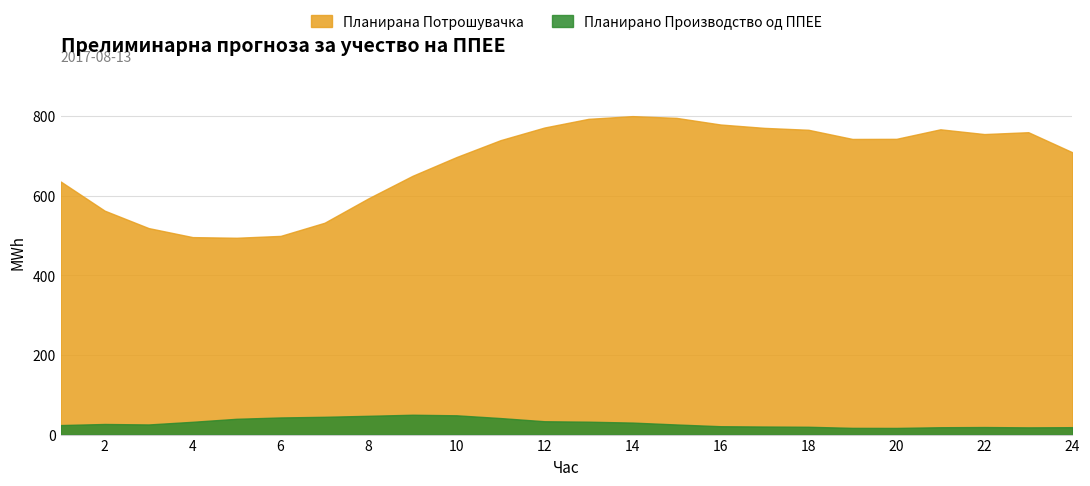

Reading left to right, transcribe all the data shown in this chart.

Планирано Производство од ППЕЕ: 1=23.9	2=26.6	3=25.5	4=32.1	5=39.7	6=43.1	7=44.7	8=47.2	9=49.9	10=48.5	11=41.5	12=33.5	13=32.4	14=30.2	15=25.4	16=21.0	17=20.2	18=19.6	19=16.9	20=16.7	21=18.5	22=19.0	23=18.2	24=18.6
Планирана Потрошувачка: 1=636.2	2=562.9	3=519.0	4=496.4	5=494.7	6=499.4	7=532.5	8=594.0	9=650.5	10=697.6	11=740.1	12=771.9	13=793.7	14=800.5	15=796.1	16=779.4	17=770.9	18=766.2	19=743.1	20=743.4	21=767.4	22=755.4	23=760.1	24=709.7